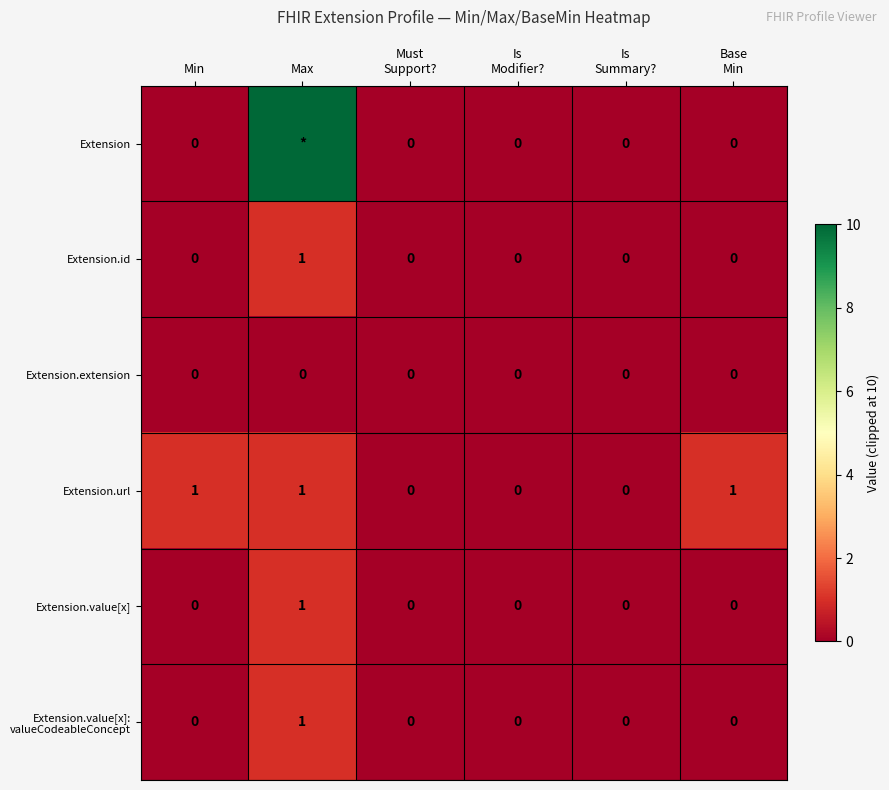

The value of Extension.id at Min is -1. True or false?

False